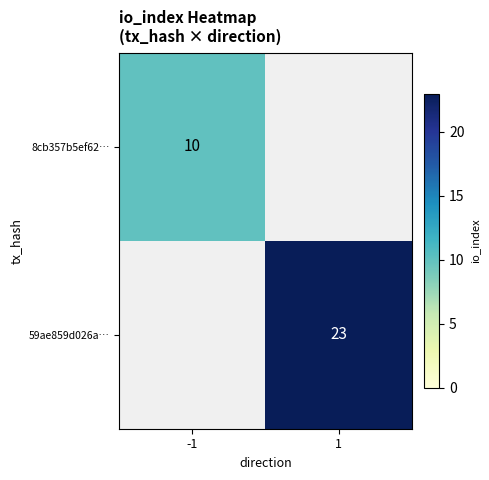

The 59ae859d026a… series shows 23 at 1. True or false?

True